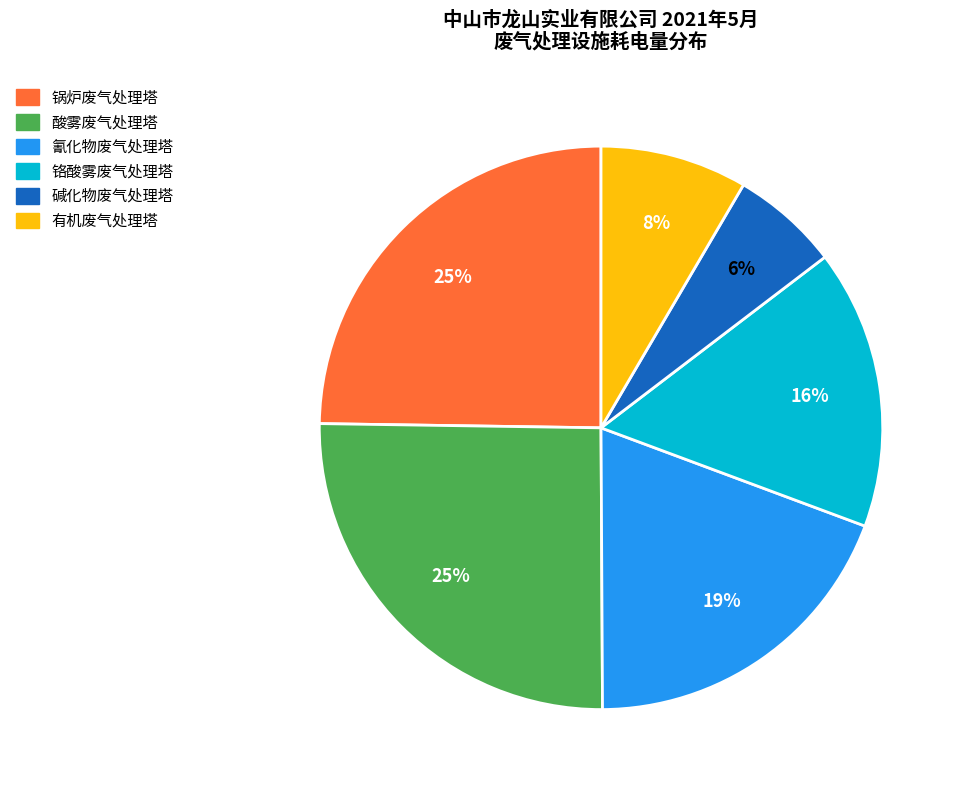

To the nearest percent, what is the difference between the largest and smallest slice percentages?

19%